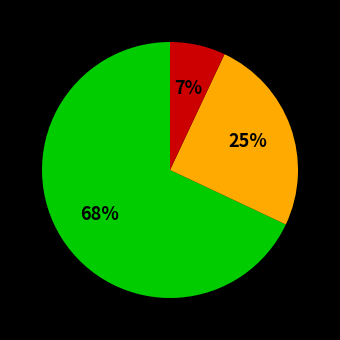

How many segments does this pie chart have?

3